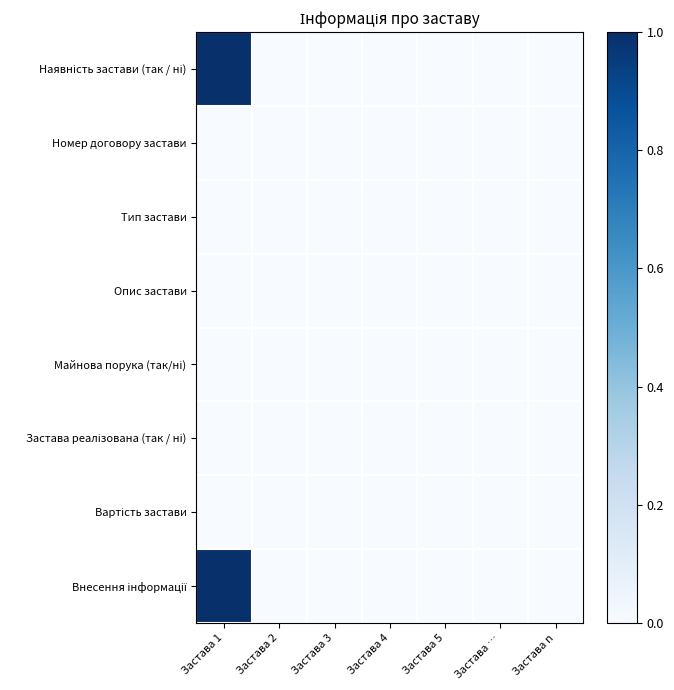

At how many categories does at least one series exceed 0?

1